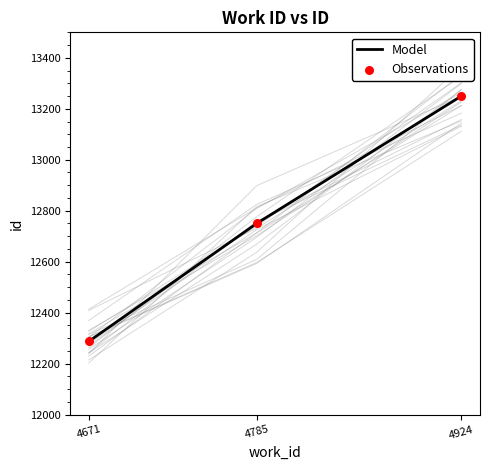

Which series contains the highest Y value?

Model